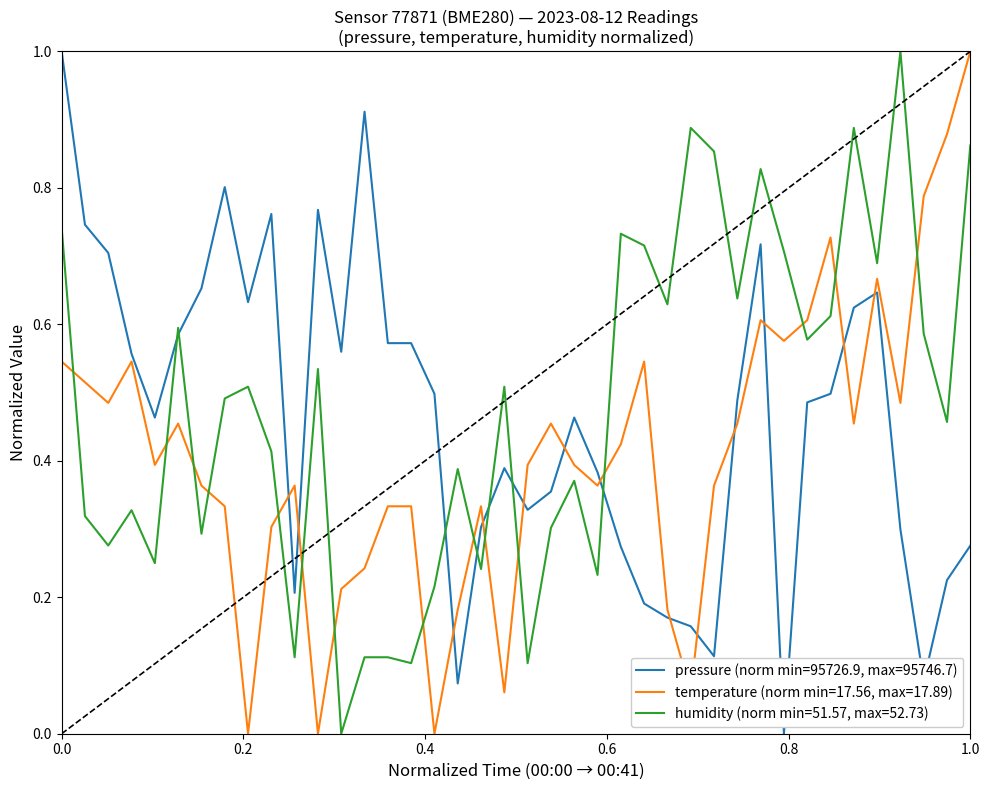

True or false: temperature (norm min=17.56, max=17.89) and humidity (norm min=51.57, max=52.73) intersect in this chart.

True